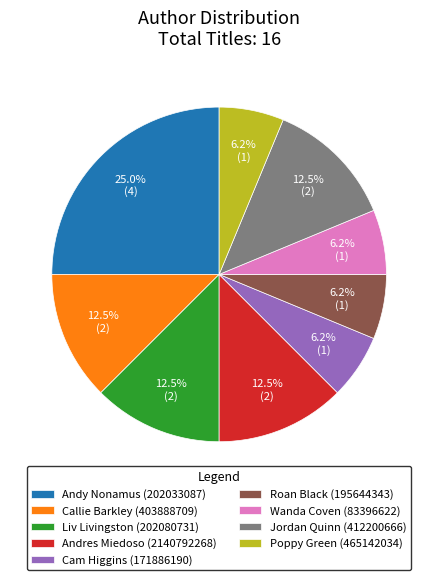

Which slice is the largest?

Andy Nonamus (202033087)